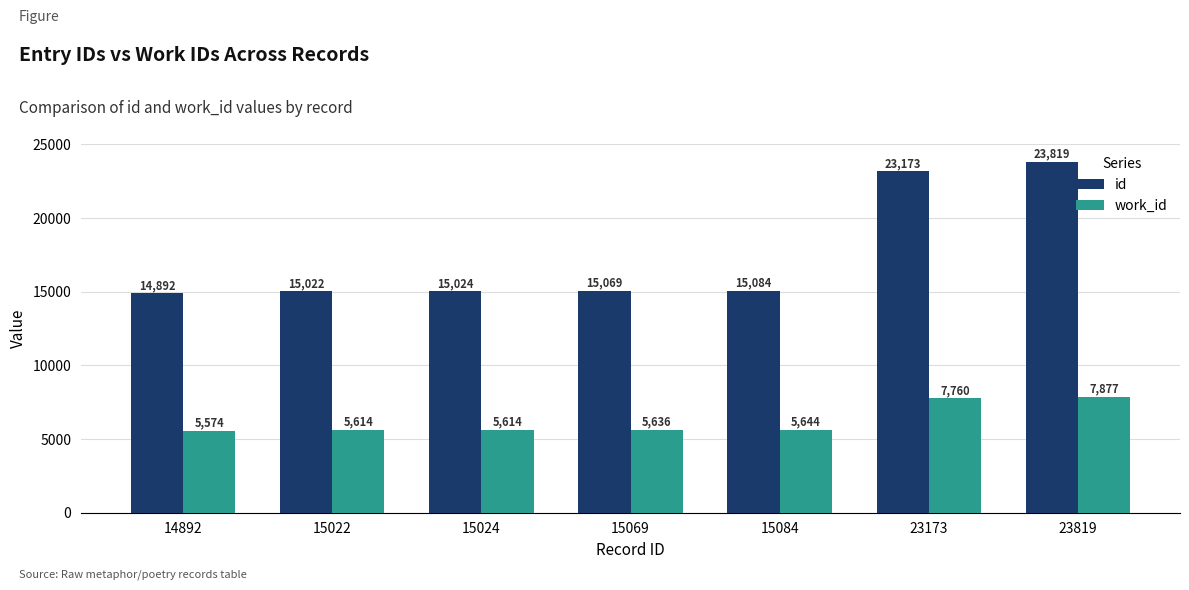

What is the maximum value shown in the chart?

23819